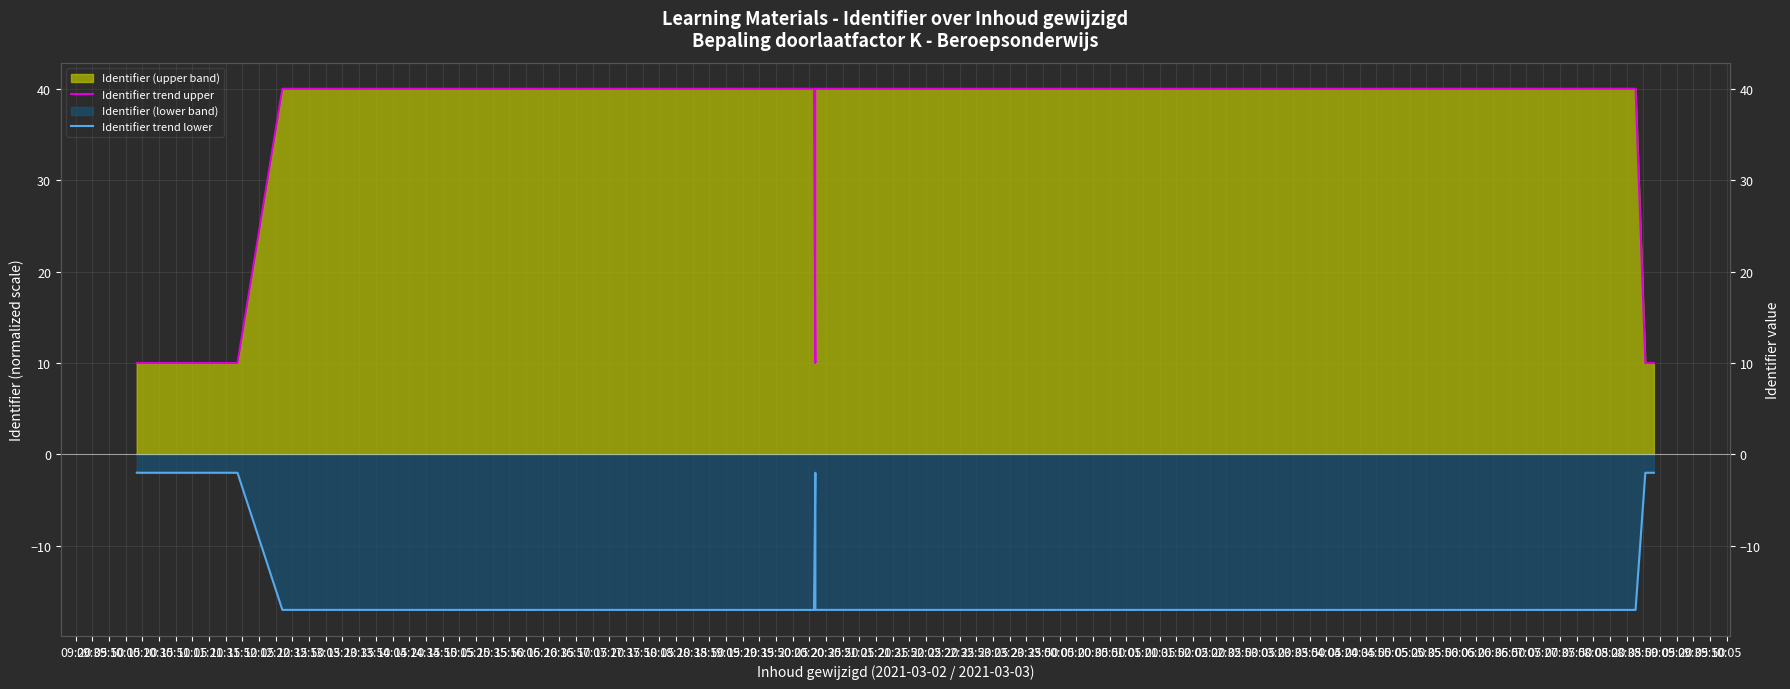

What is the greatest value displayed?

40.0